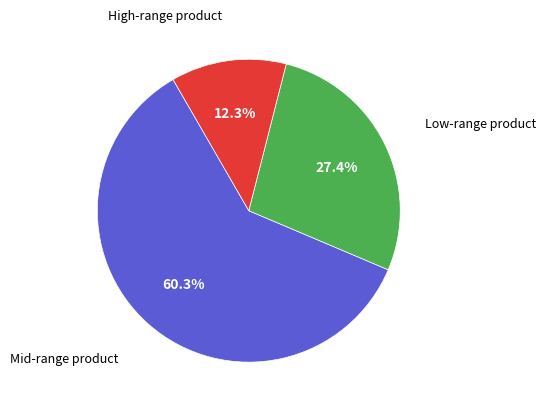

Does any single category account for the majority?

Yes